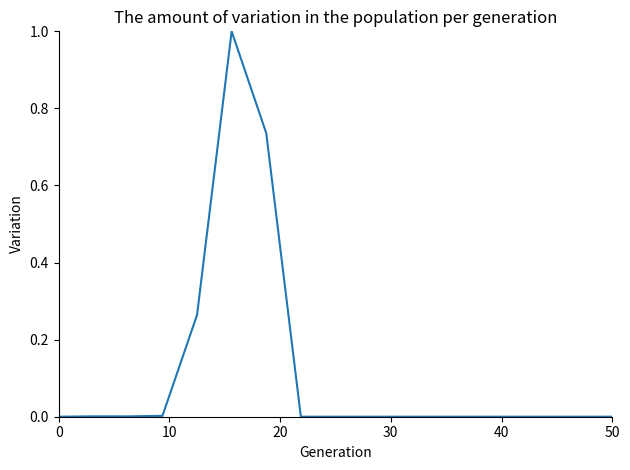

What is the greatest value displayed?

1.0